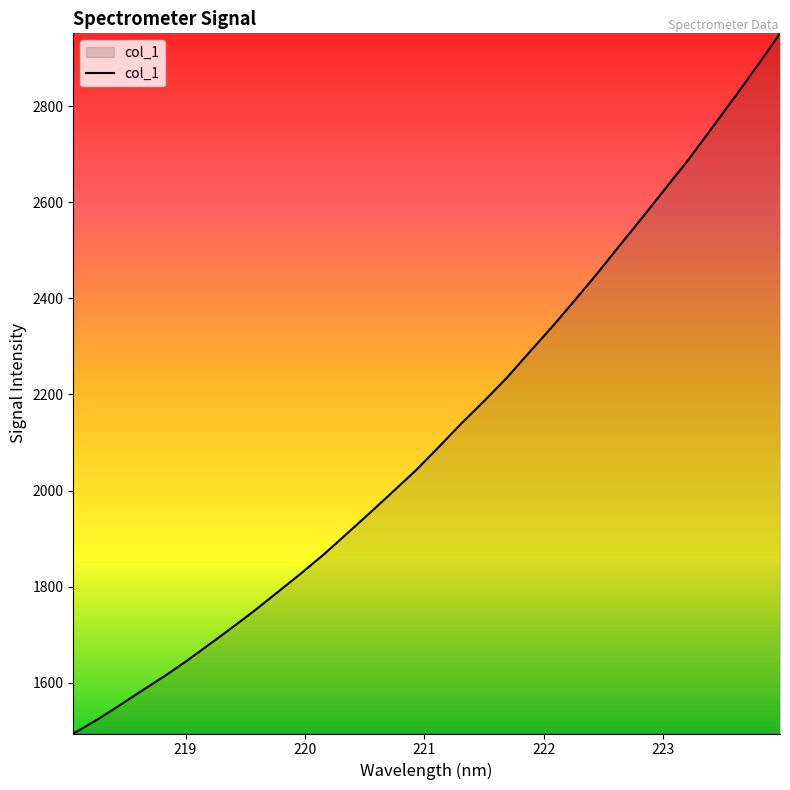

True or false: the data has more than 2 interior local peaks.

False